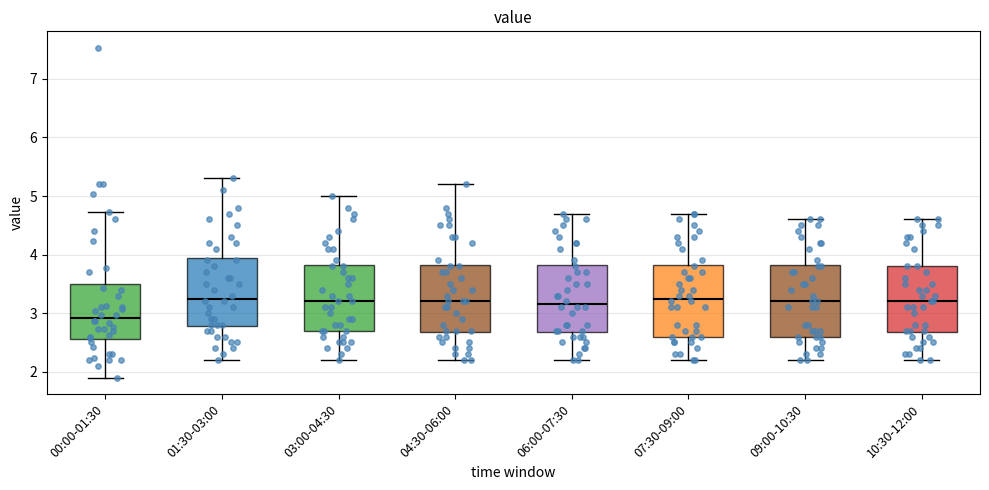

Reading left to right, transcribe this box plot: for each box, give where its median line is, the range the box spans, and where its two whiskers end, as read against the y-axis. The values are not printed on the chart, so give them approximately, as read against the axis.

00:00-01:30: median 2.9, box 2.6 to 3.5, whiskers 1.9 to 4.7
01:30-03:00: median 3.3, box 2.8 to 4.0, whiskers 2.2 to 5.3
03:00-04:30: median 3.2, box 2.7 to 3.8, whiskers 2.2 to 5.0
04:30-06:00: median 3.2, box 2.7 to 3.8, whiskers 2.2 to 5.2
06:00-07:30: median 3.2, box 2.7 to 3.8, whiskers 2.2 to 4.7
07:30-09:00: median 3.3, box 2.6 to 3.8, whiskers 2.2 to 4.7
09:00-10:30: median 3.2, box 2.6 to 3.8, whiskers 2.2 to 4.6
10:30-12:00: median 3.2, box 2.7 to 3.8, whiskers 2.2 to 4.6